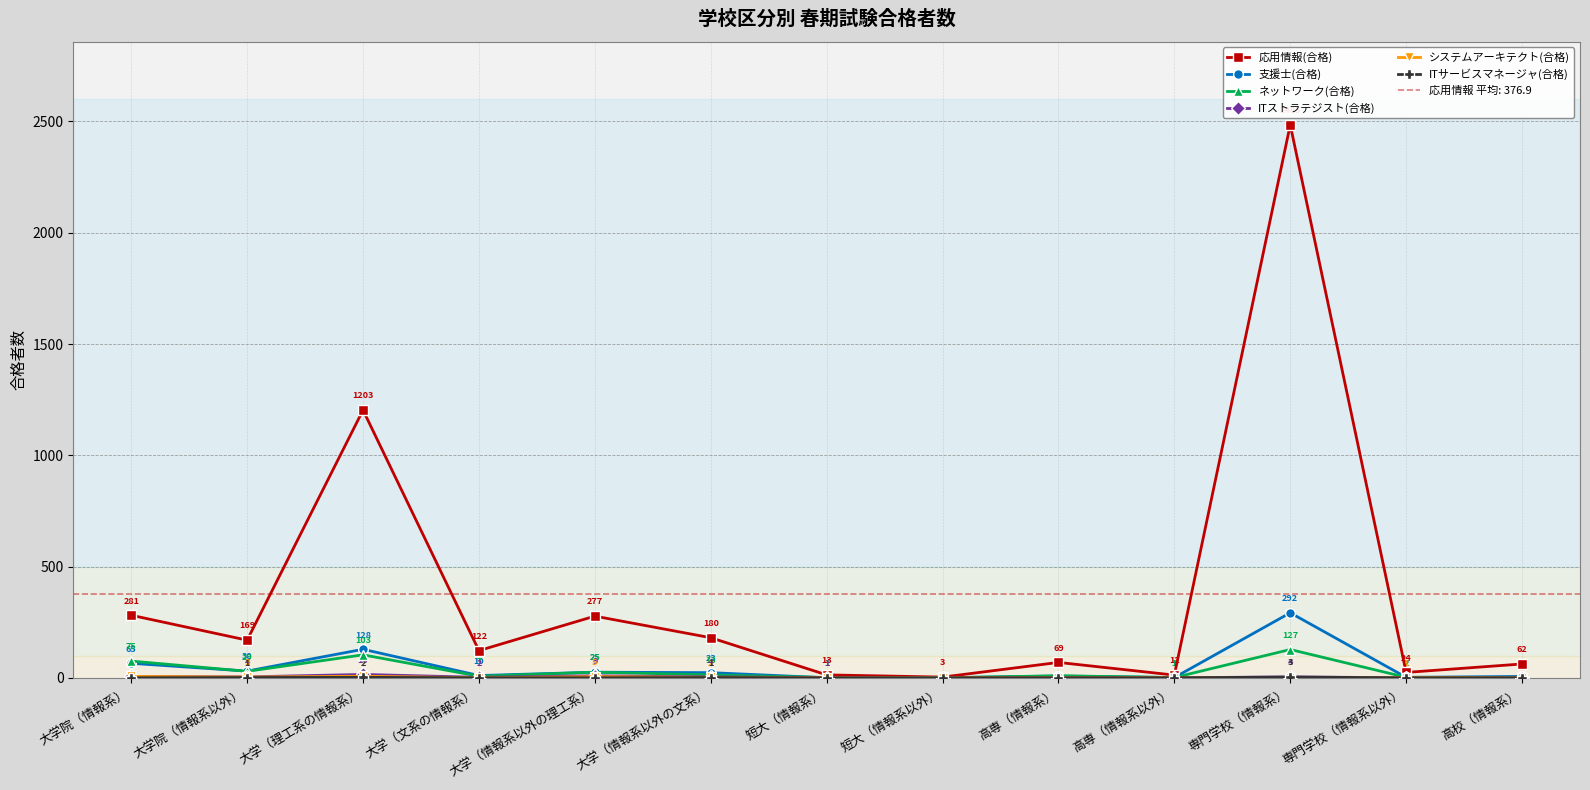

What is the sum of the システムアーキテクト(合格) values at 短大（情報系） and 大学院（情報系）?

6